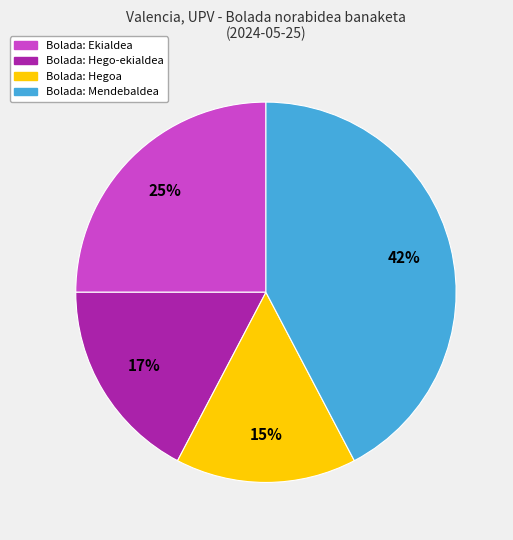

Does any single category account for the majority?

No